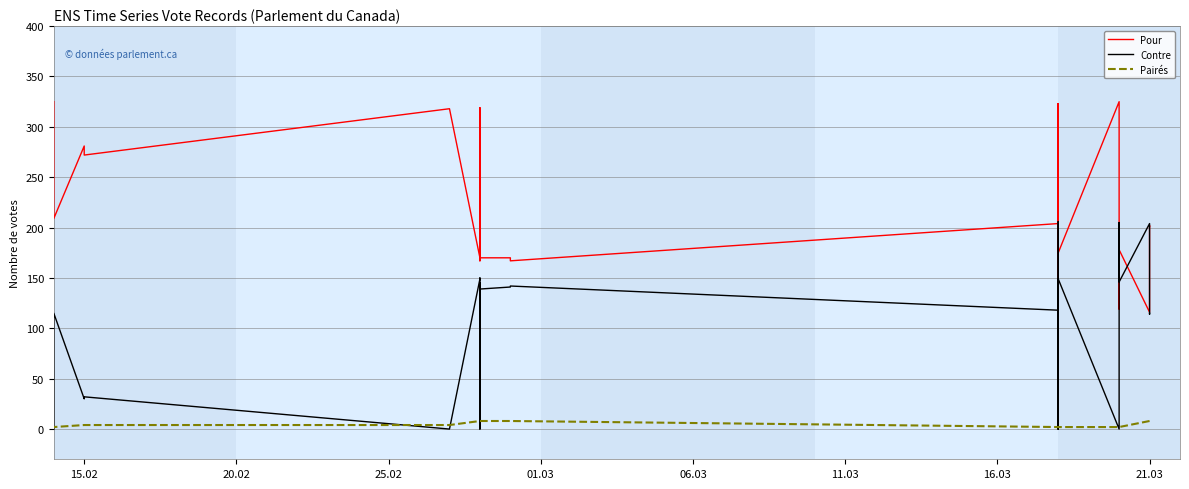

What is the maximum value for Pour?

325